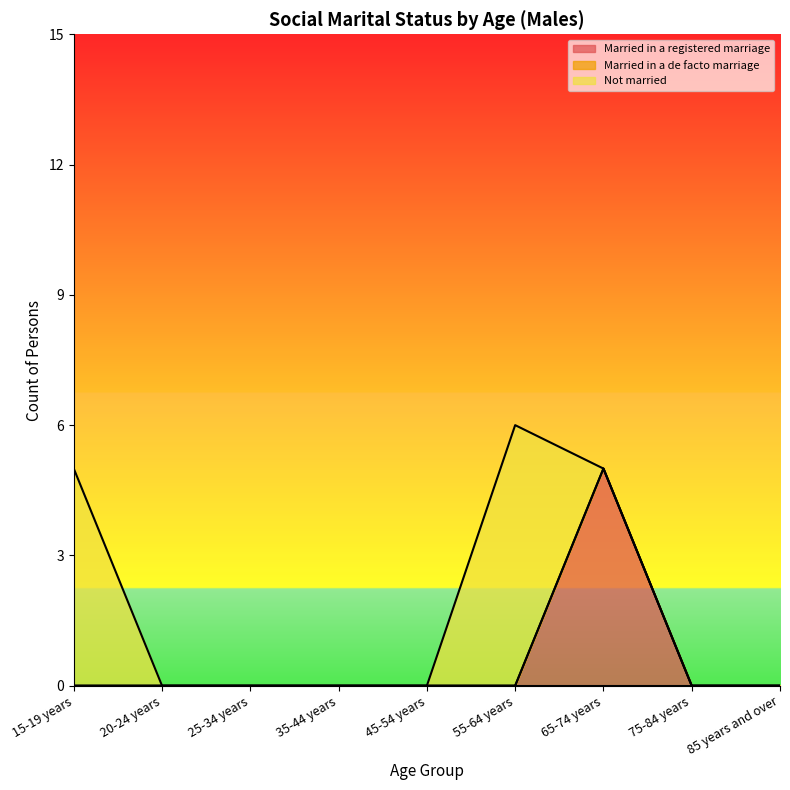

Where is Married in a registered marriage nearest to the value 2?

15-19 years